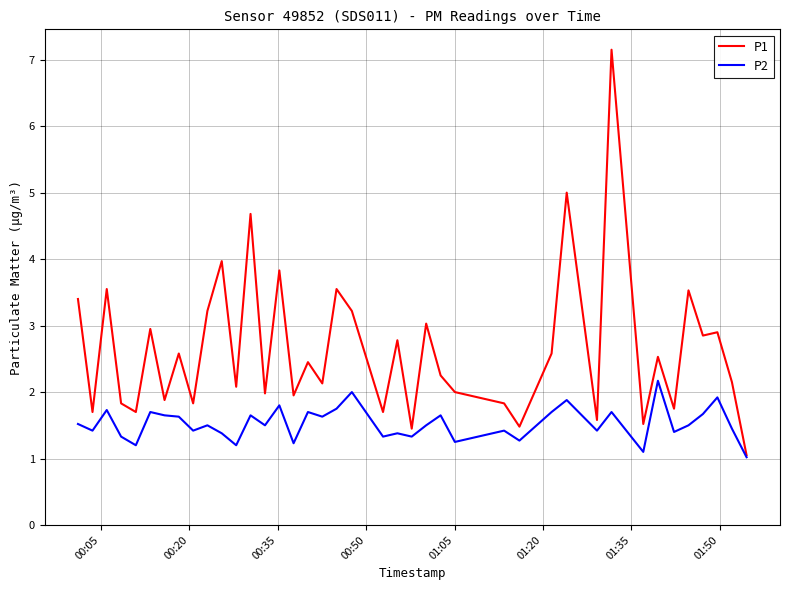

What is the minimum value for P1?

1.1